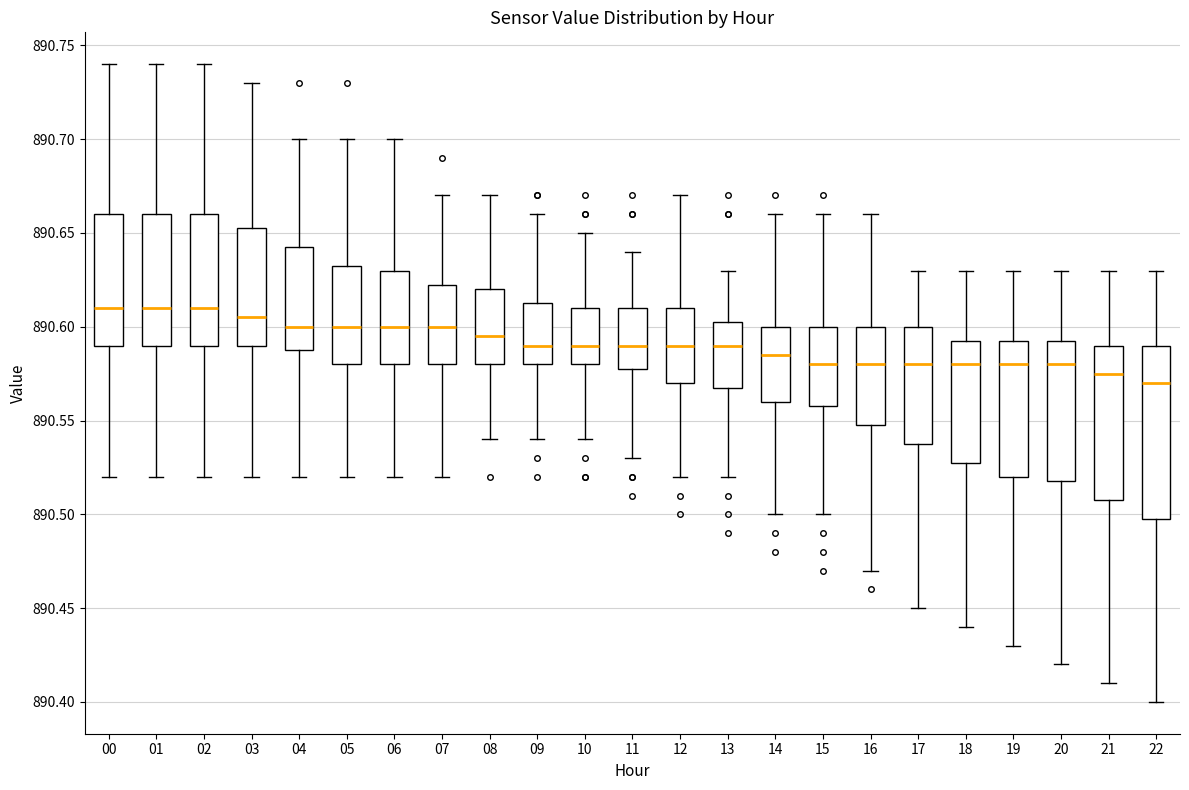

Where does the upper whisker of the box at x = 05 end on the y-axis? The values are not printed on the chart, so give them approximately, as read against the axis.

890.700